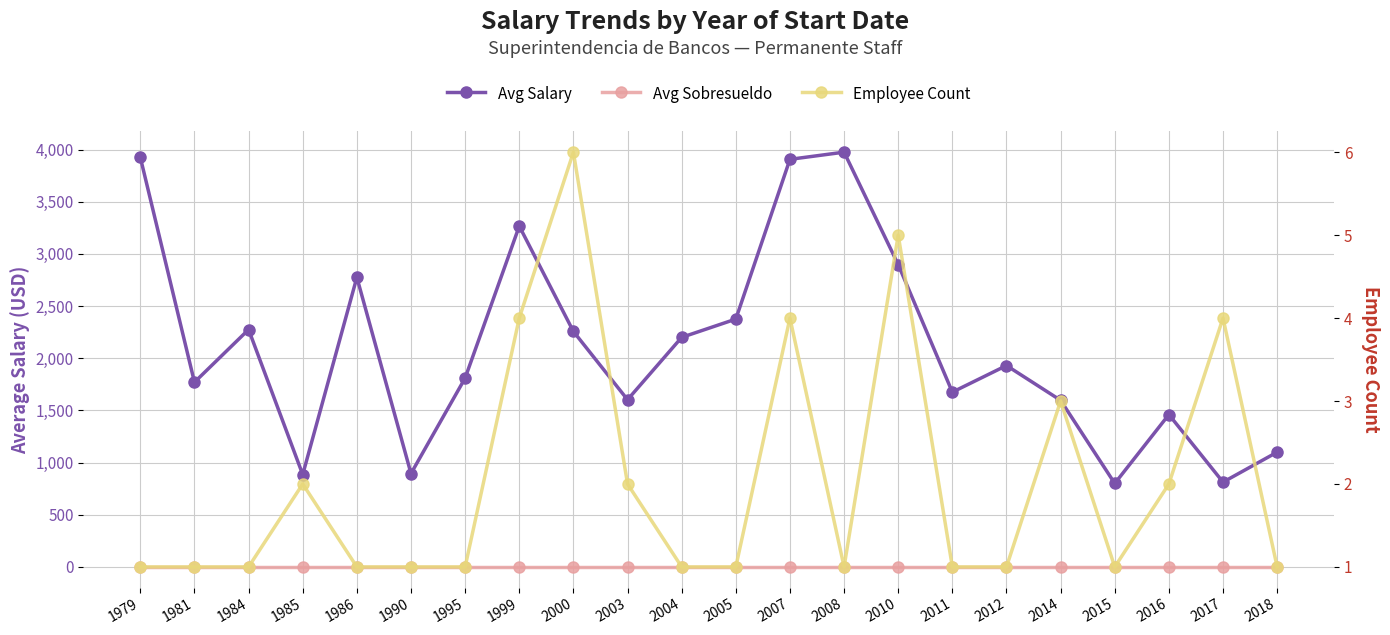

True or false: Avg Sobresueldo and Avg Salary cross at least once.

False